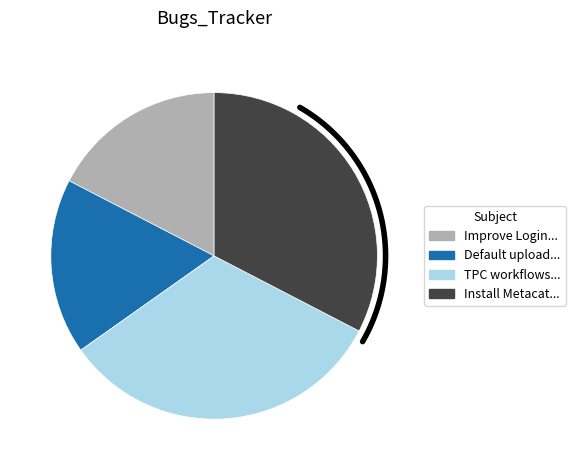

The Install Metacat 1.9.5 slice represents 44% of the pie. True or false?

False